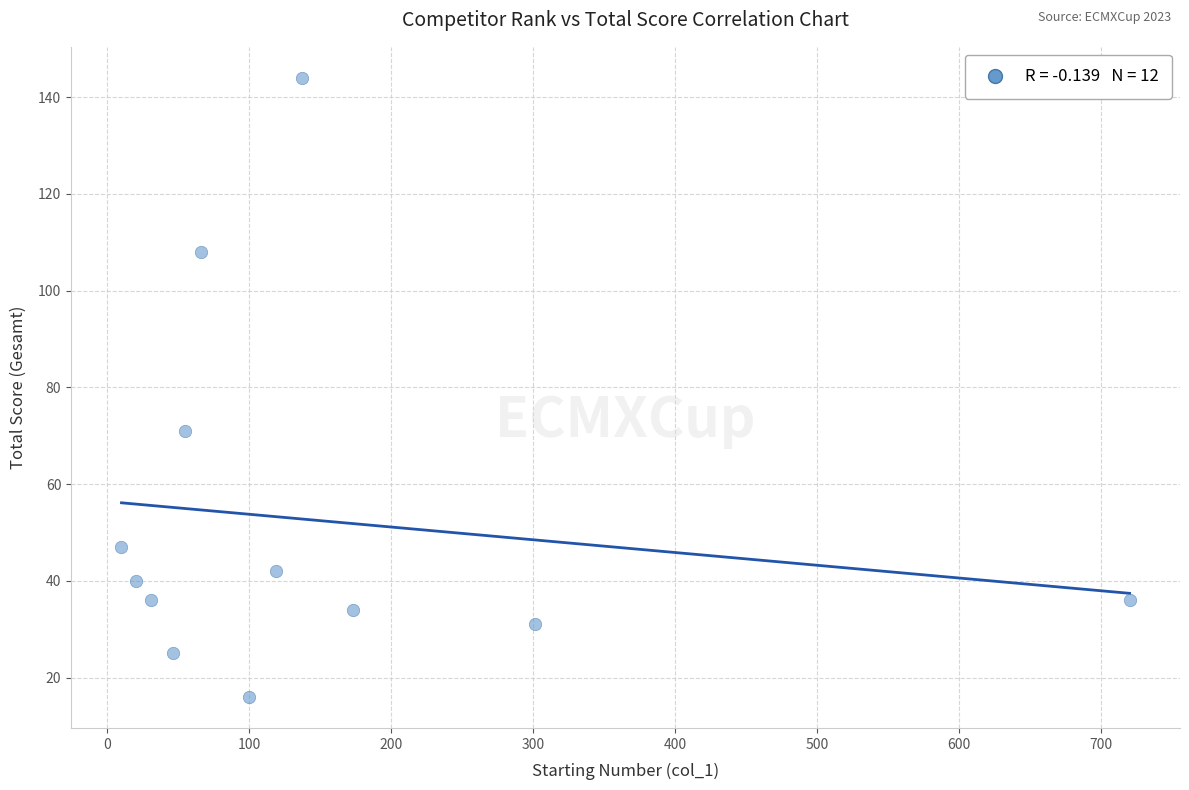

What is the range of X values (max minus min)?

710